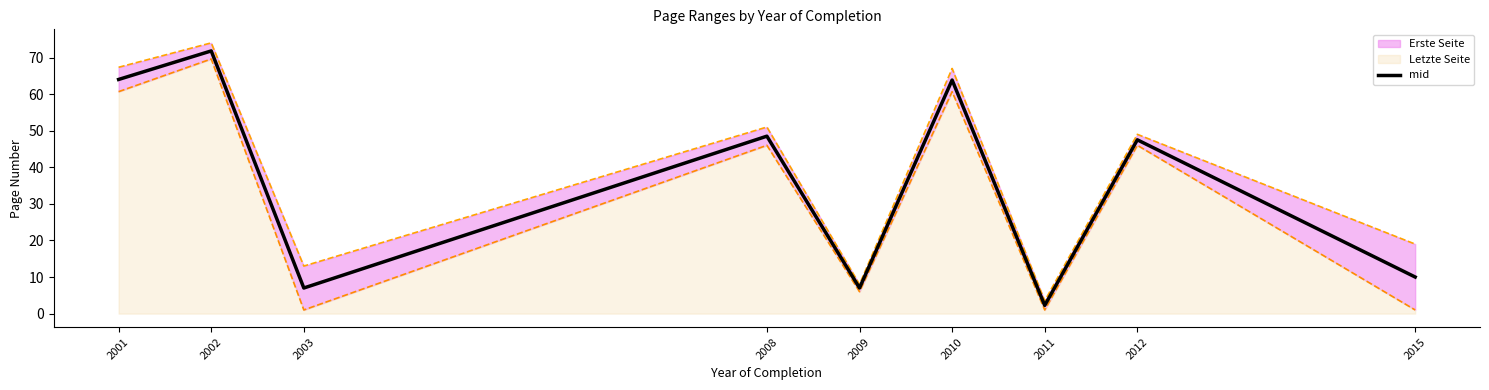

What is the average value?

35.8